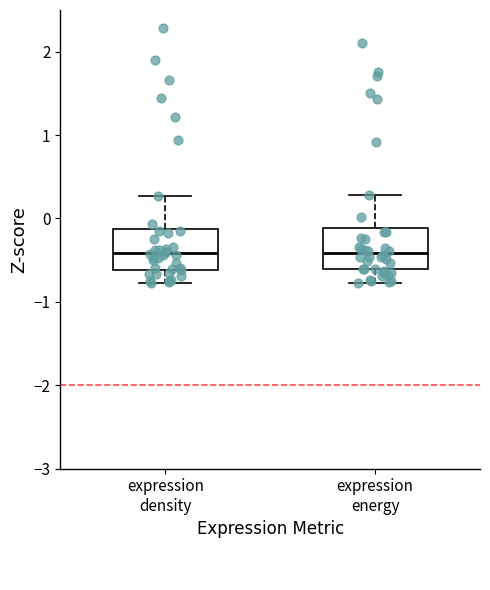

Where does the median line of the box for expression energy sit on the y-axis? The values are not printed on the chart, so give them approximately, as read against the axis.

-0.4